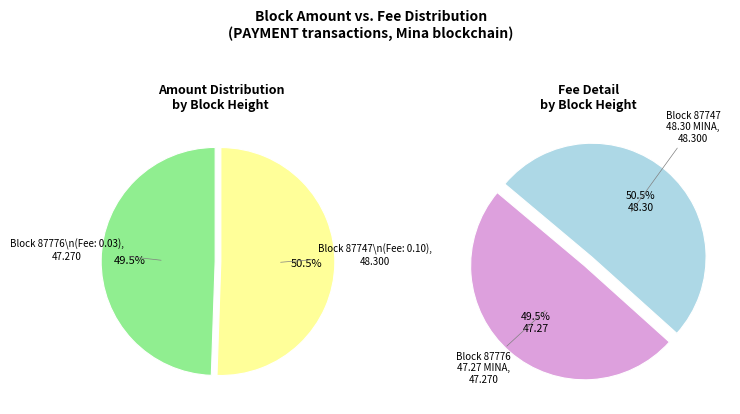

Is there any slice that represents more than half of the pie?

Yes